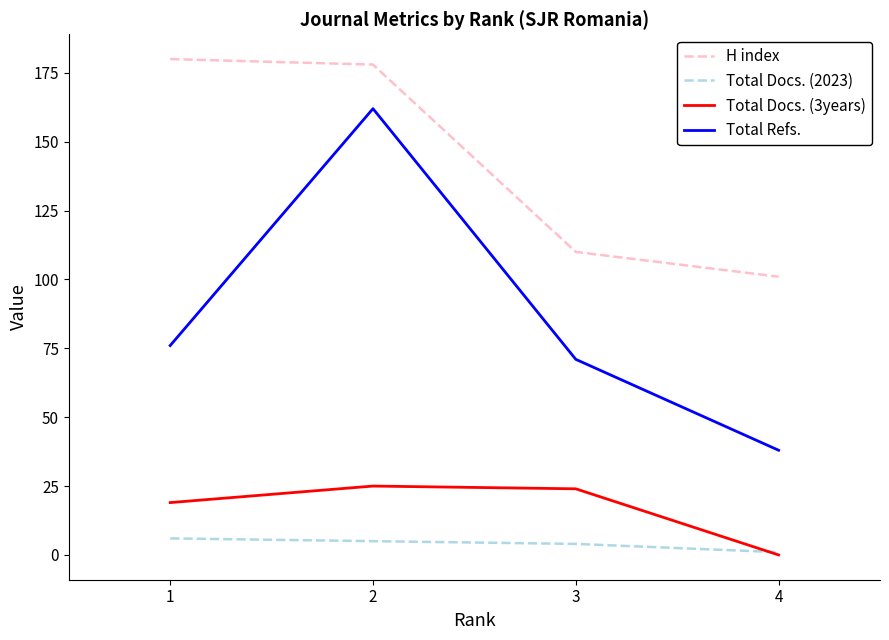

The value of Total Docs. (3years) at 1 is 10. True or false?

False